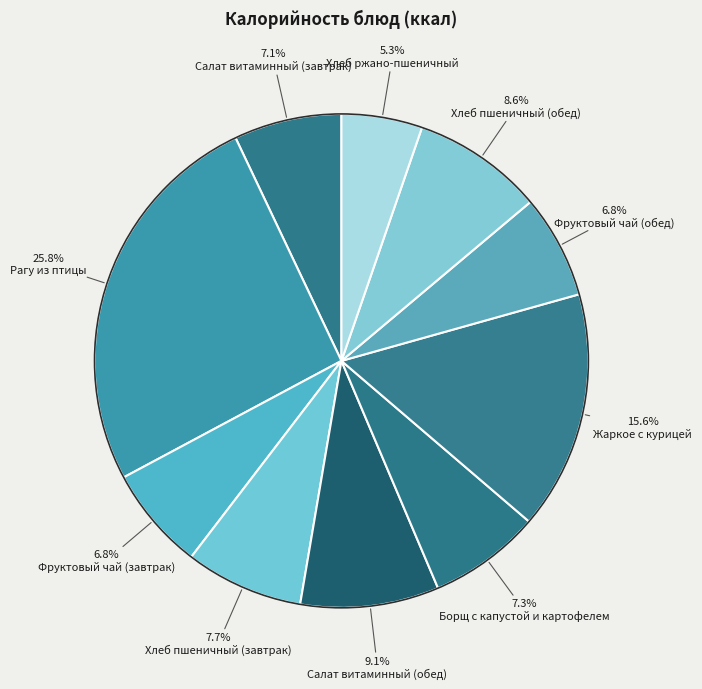

Is there a majority slice in this chart?

No